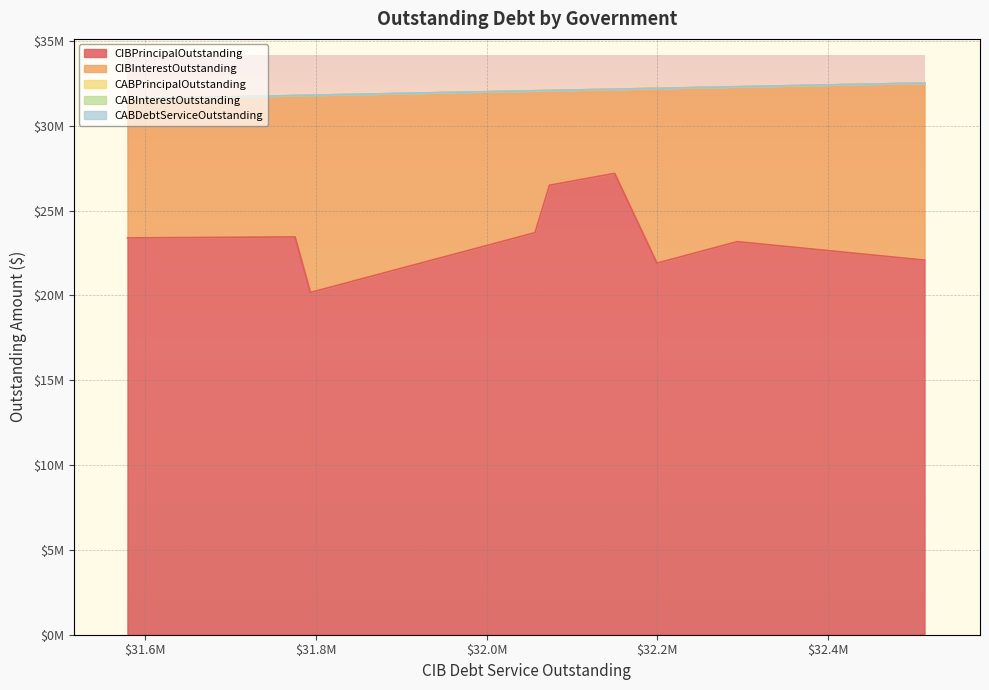

What is the approximate value of CIBInterestOutstanding at Grant Road PUD?

10299775.0